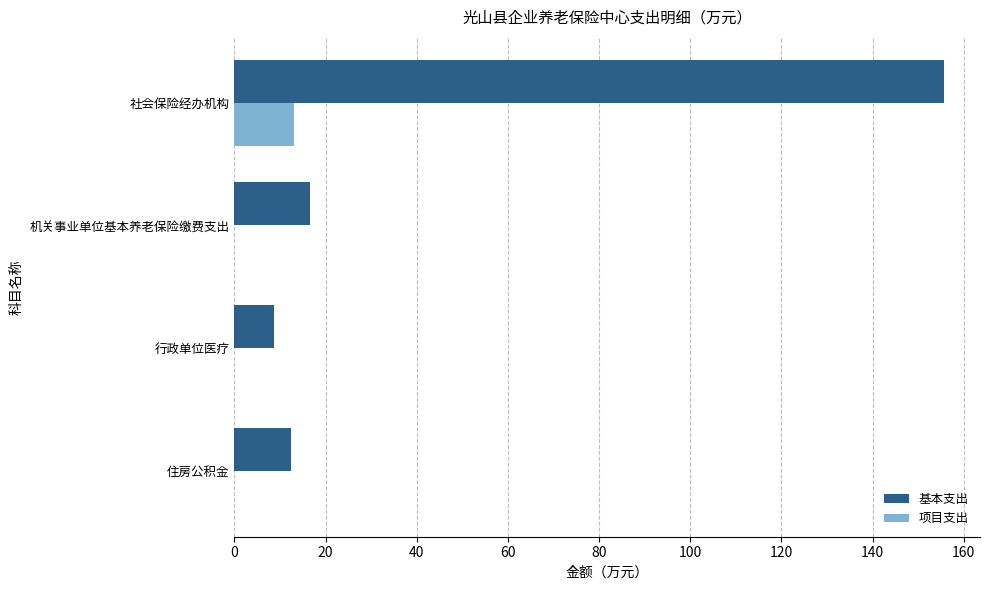

Which series changed the most between 社会保险经办机构 and 行政单位医疗?

基本支出